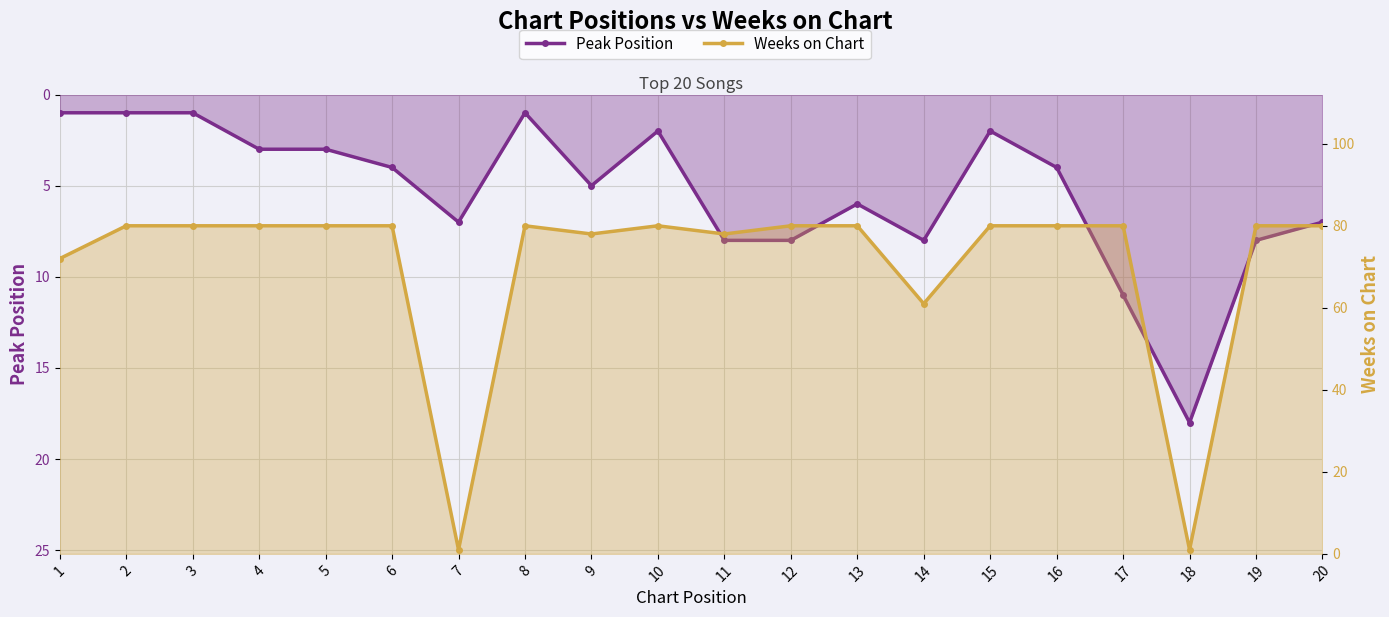

After their last crossing, which series has the higher values: Weeks on Chart or Peak Position?

Weeks on Chart